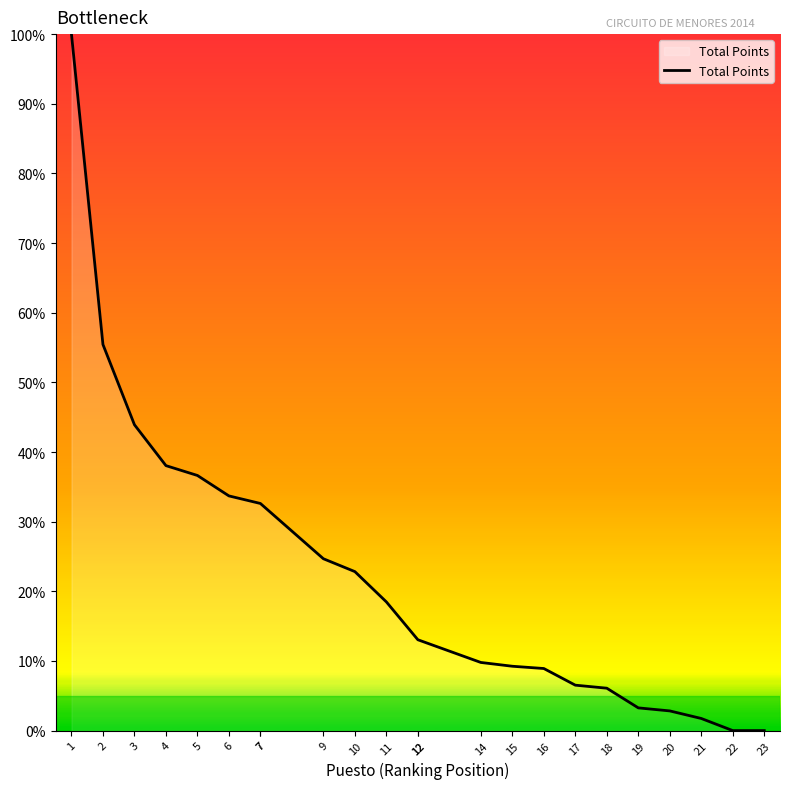

What is the sum of the values at 20 and 1?

102.8